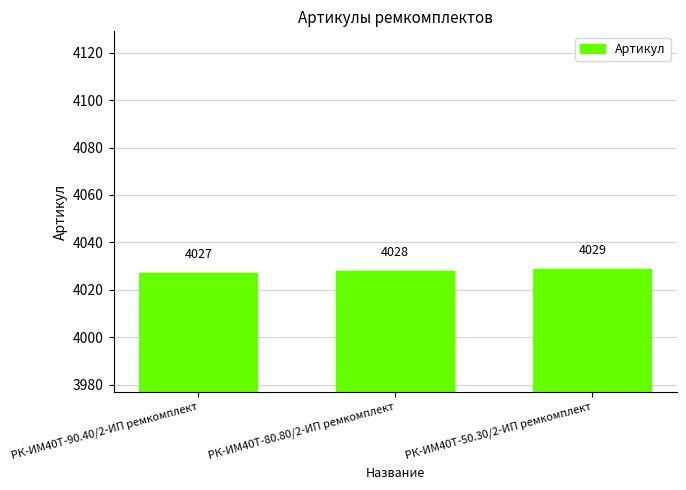

Where is the data nearest to the value 4028?

РК-ИМ40T-80.80/2-ИП ремкомплект